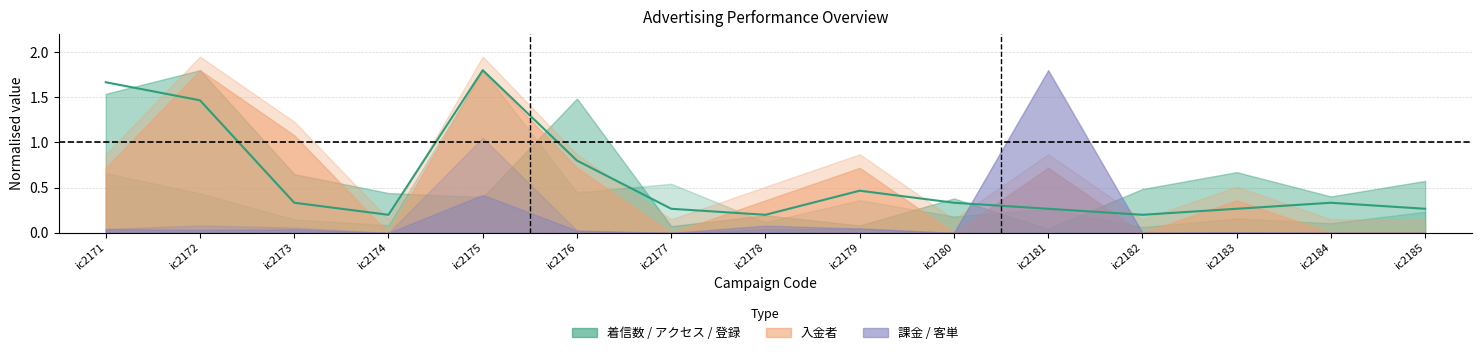

True or false: the data shows 0.1 at ic2182.

False